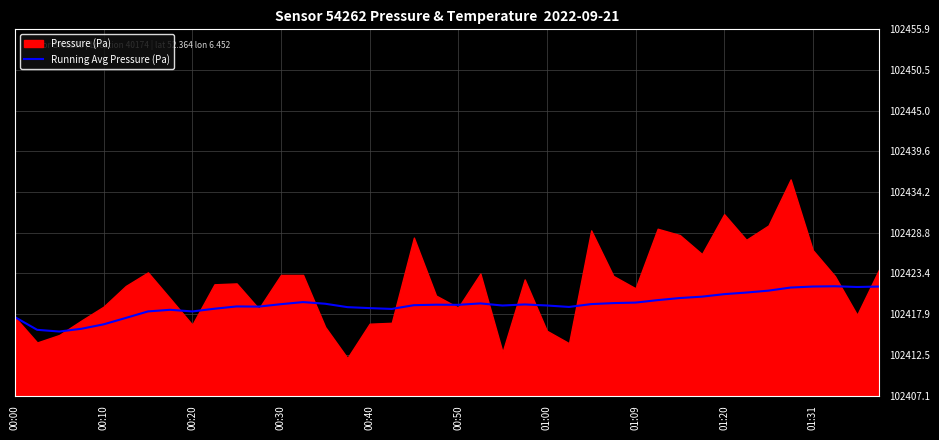

Is it true that Running Avg Pressure (Pa) equals 102420.6 at 01:20?

True